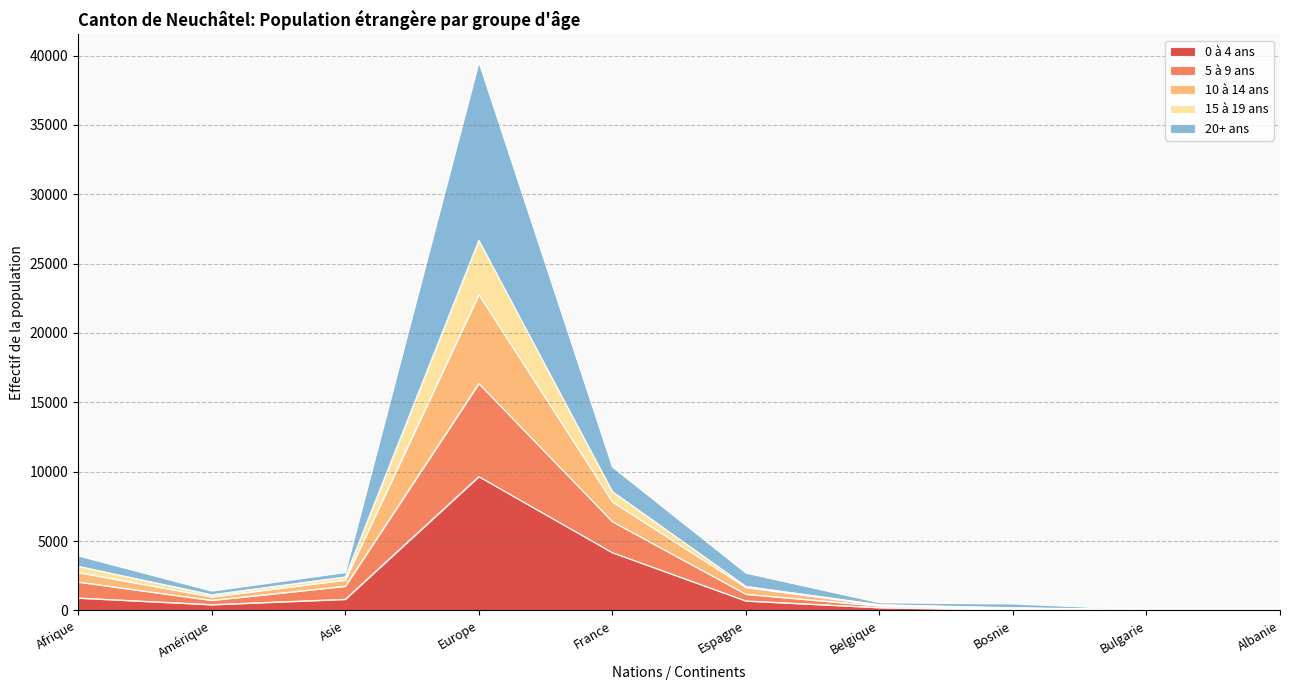

True or false: 0 à 4 ans has a value of 283 at Belgique.

False